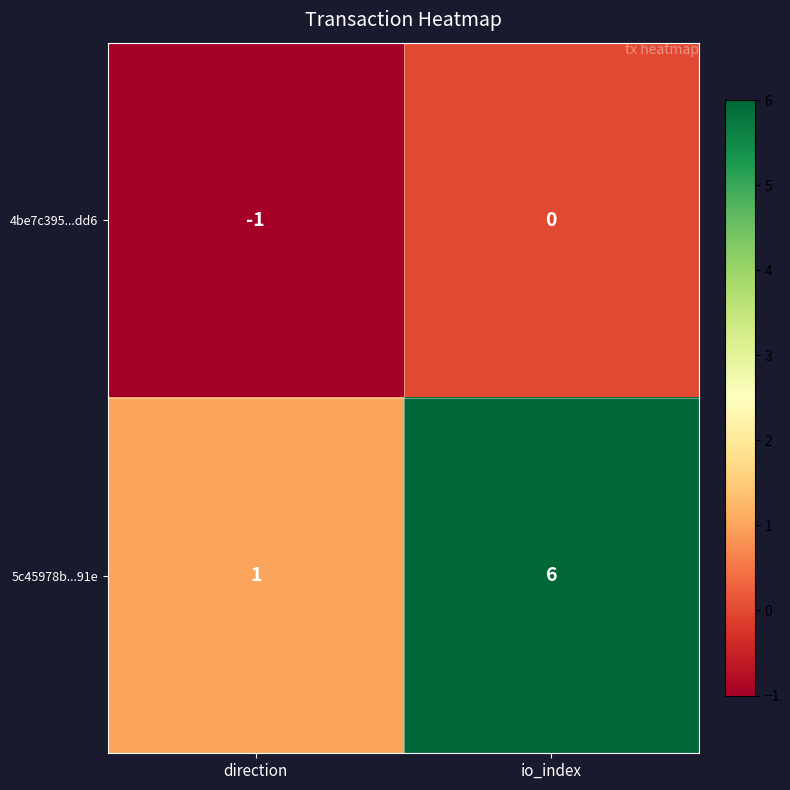

At how many categories does at least one series exceed 3?

1